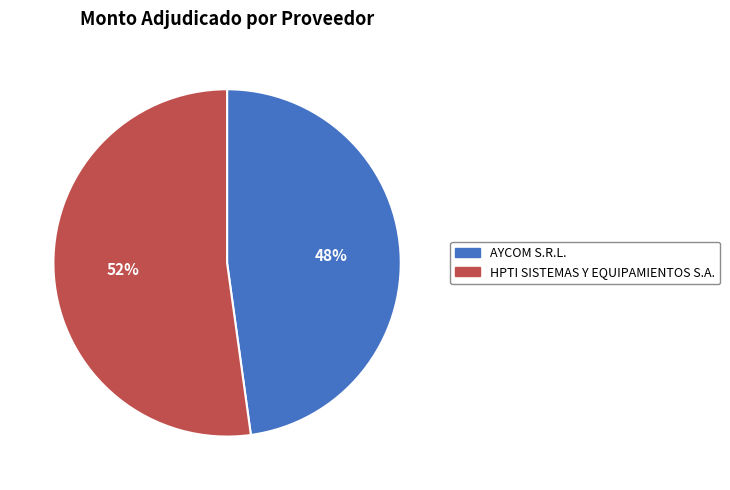

To the nearest percent, what portion does AYCOM S.R.L. represent?

48%